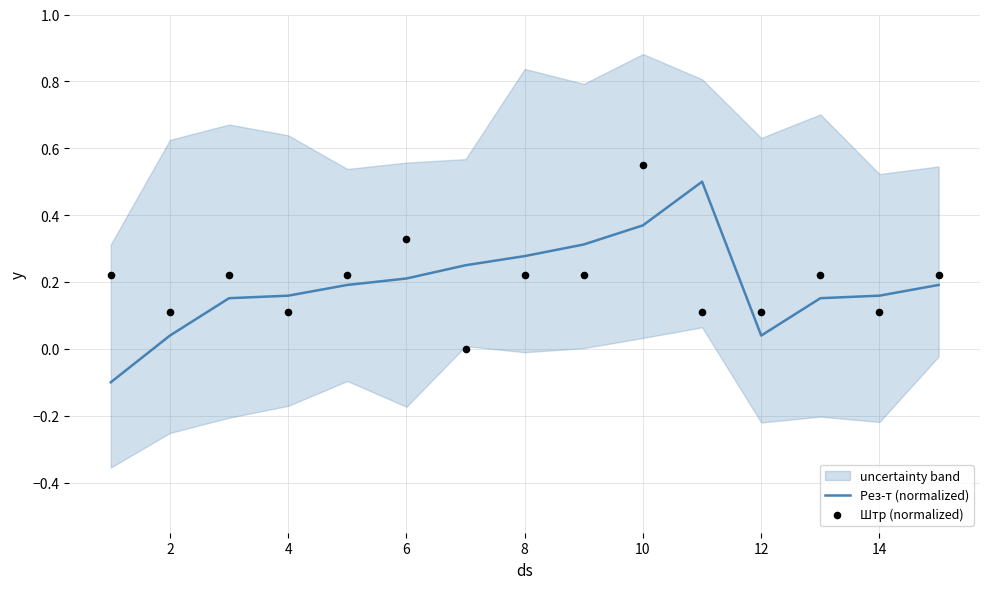

What are all the series names shown in the legend?

Рез-т (normalized), Штр (normalized)